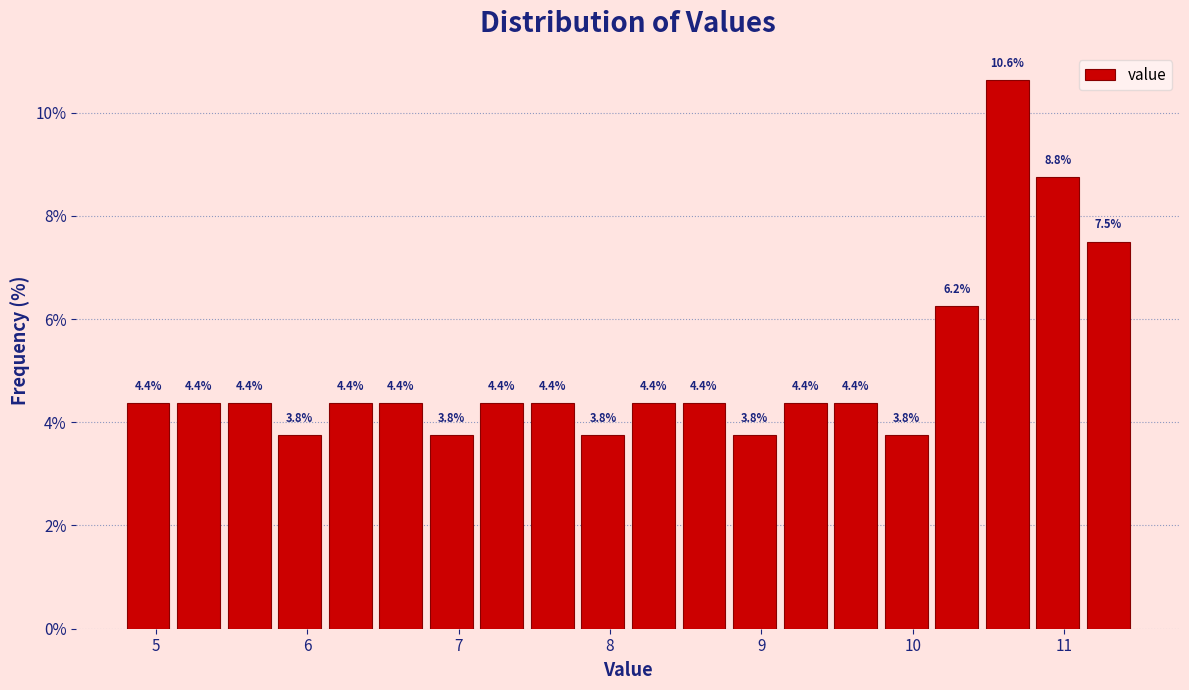

Read against the x-axis, roughly where is the centre of the tallest bar?

10.6